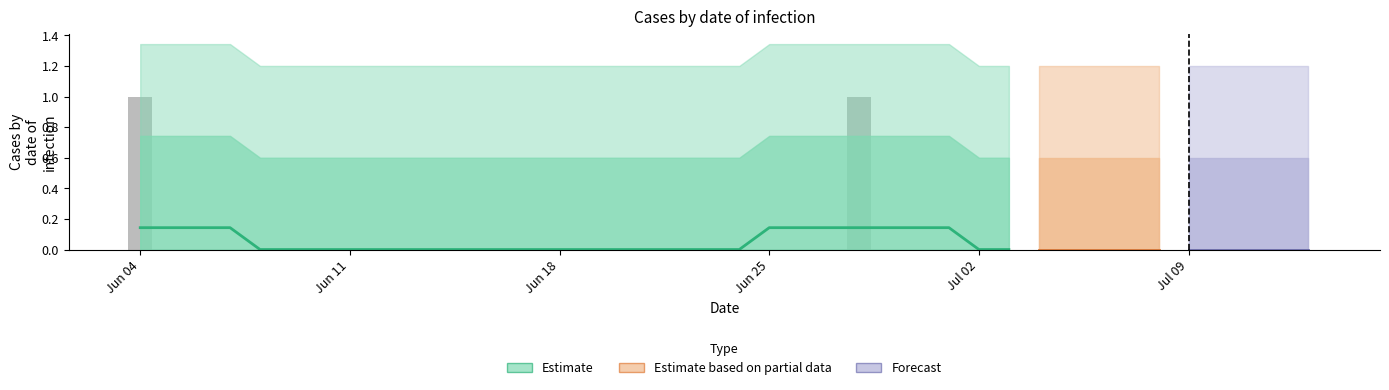

Which label corresponds to the largest value in the chart?

Jun 04